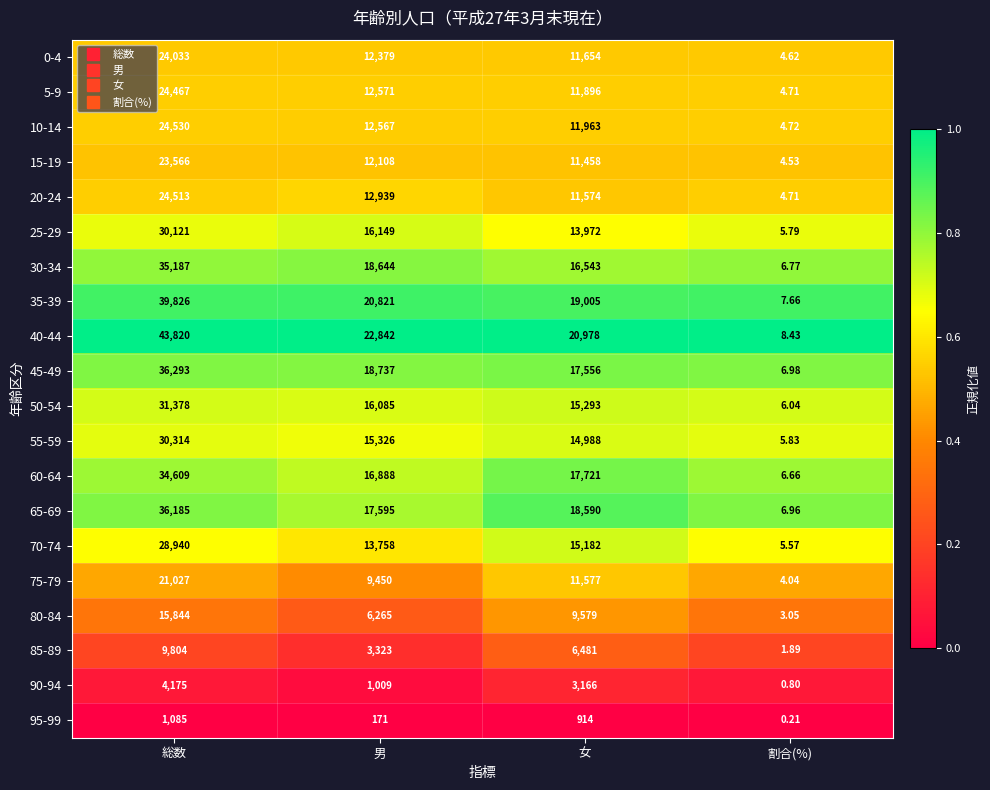

Is the value of 5-9 at 割合(%) greater than the value of 25-29 at 女?

No